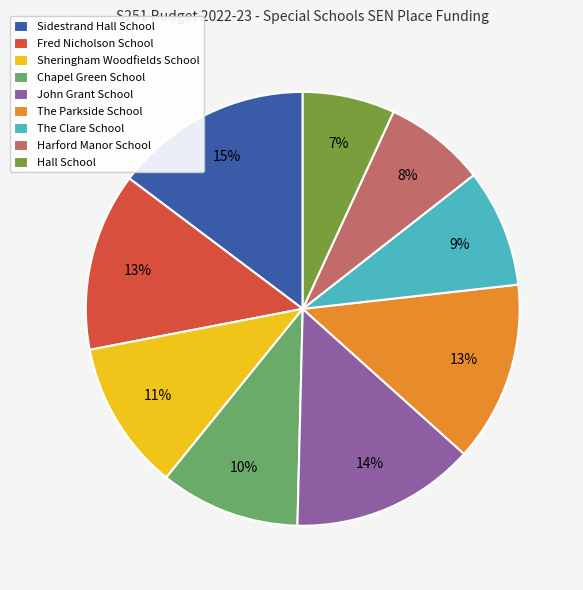

Is the sum of Hall School and Chapel Green School greater than half?

No